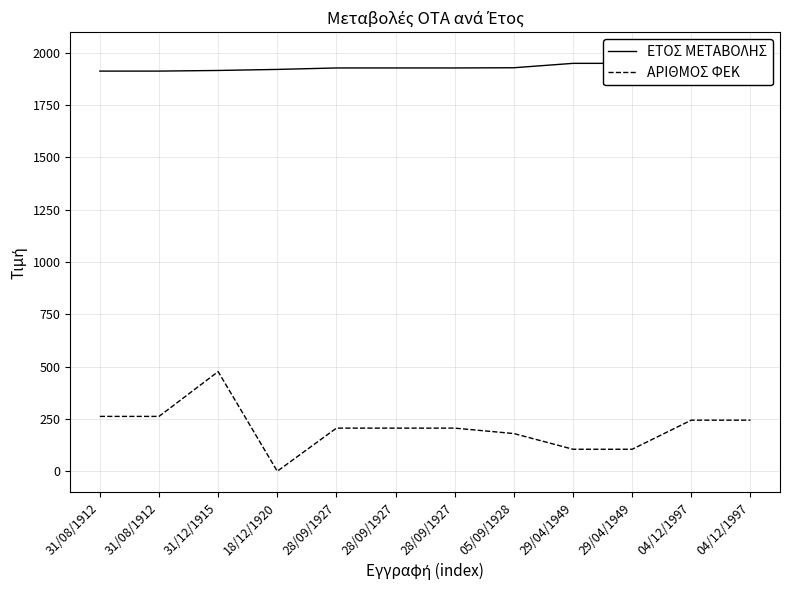

How many categories are shown in the chart?

12